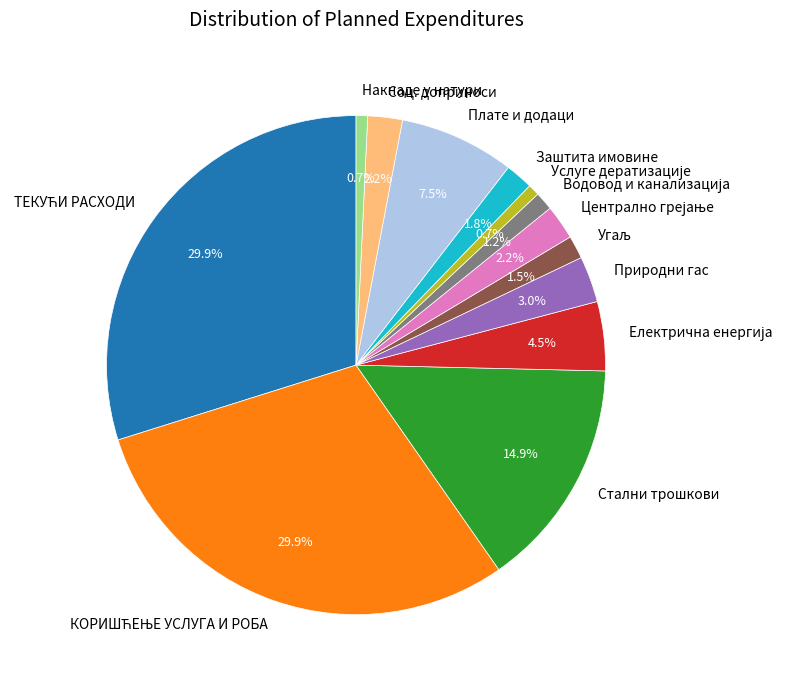

Does Соц. доприноси represent more than half of the total?

No